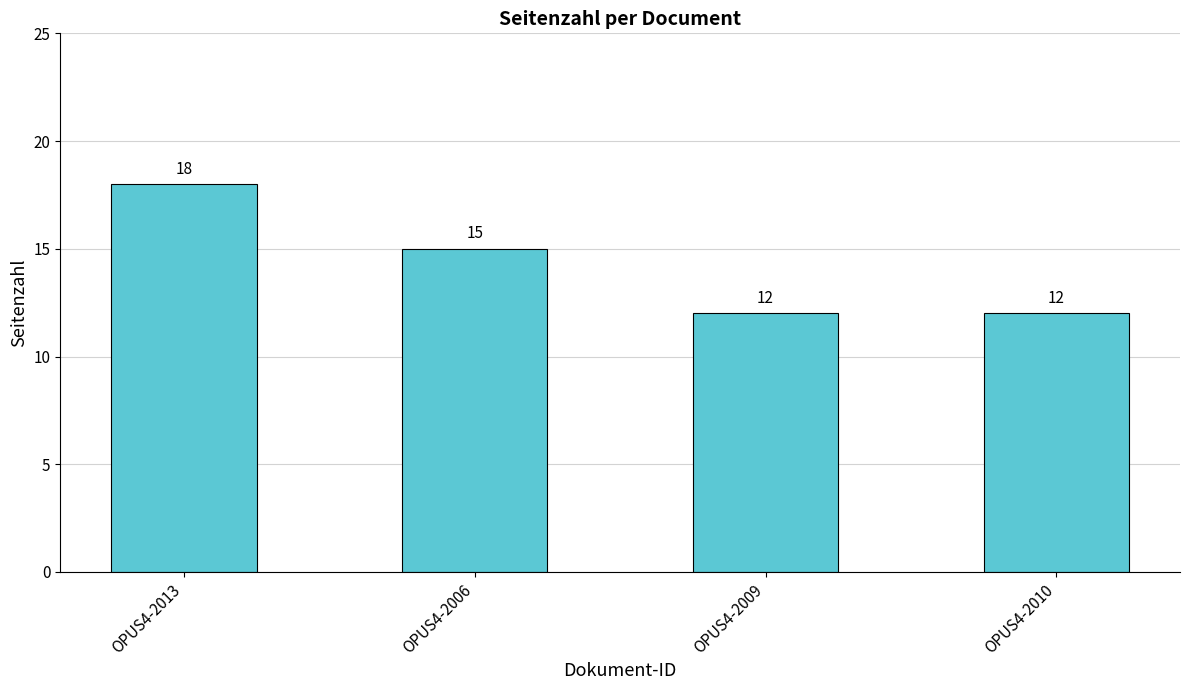

True or false: the data shows 12 at OPUS4-2010.

True